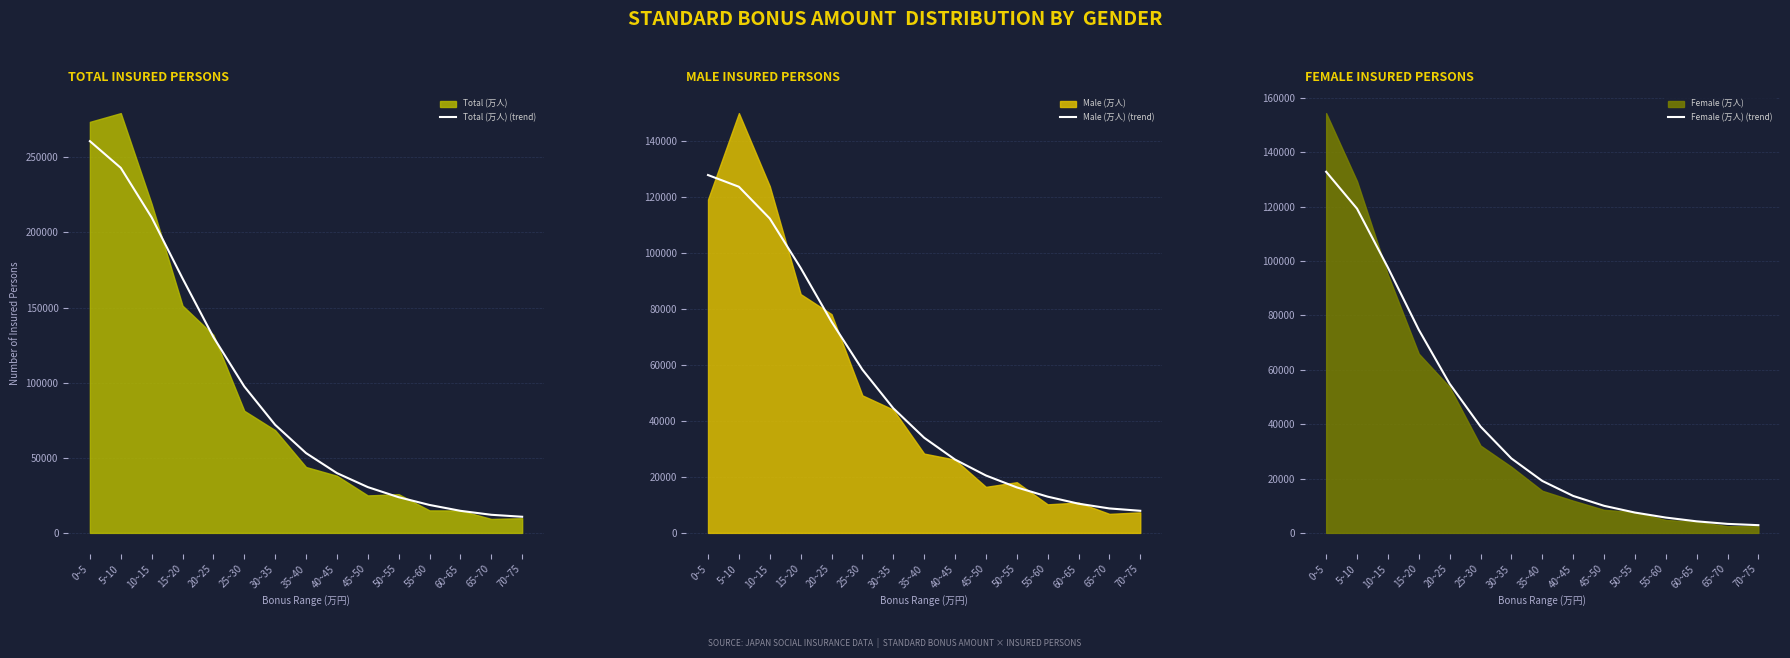

What is the spread (max minus min) of values at 20~25?

75476.3